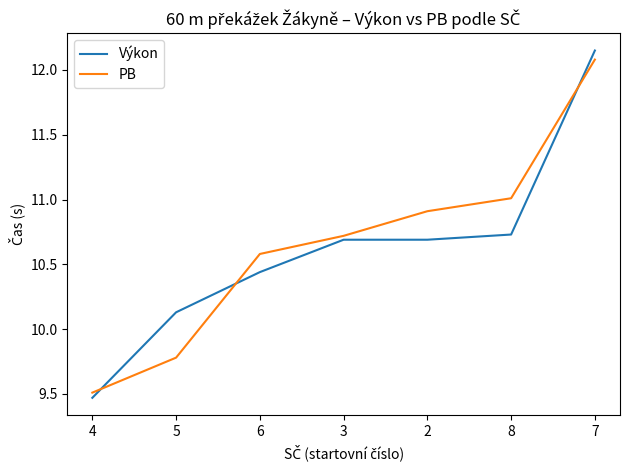

What value does the PB series have at 5?

9.8